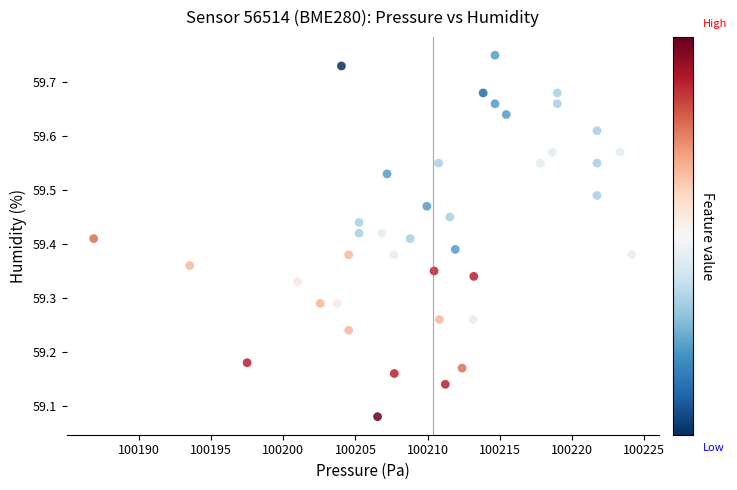

What is the range of X values (max minus min)?

37.2